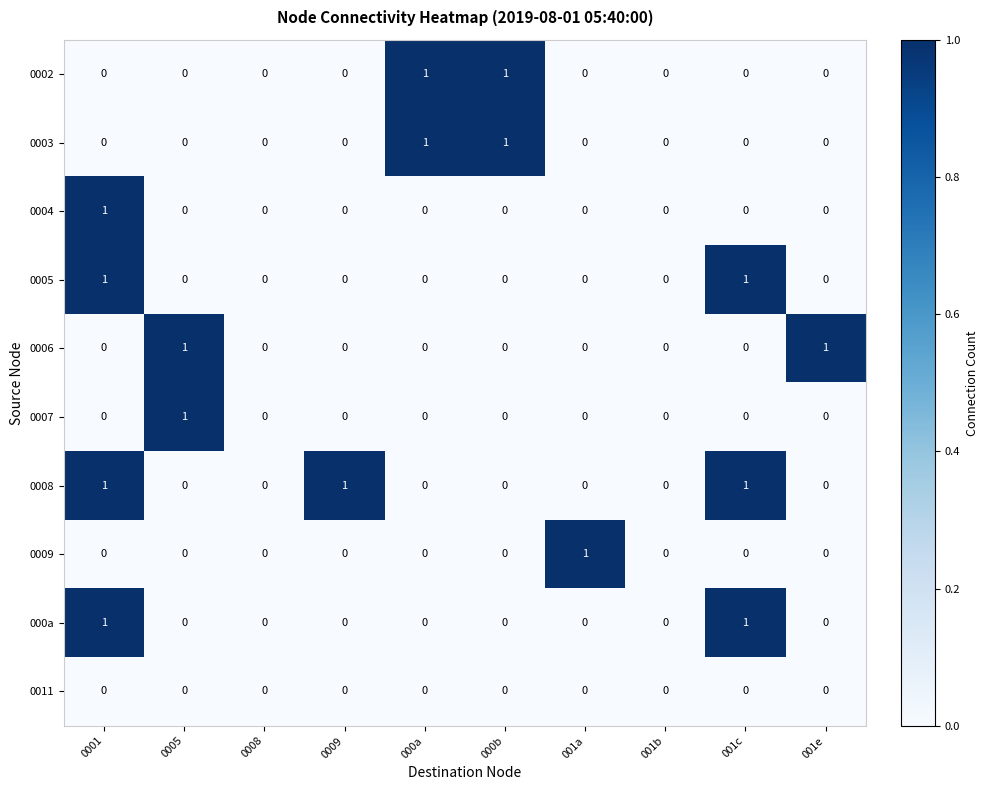

The value of 000a at 001a is 0. True or false?

True